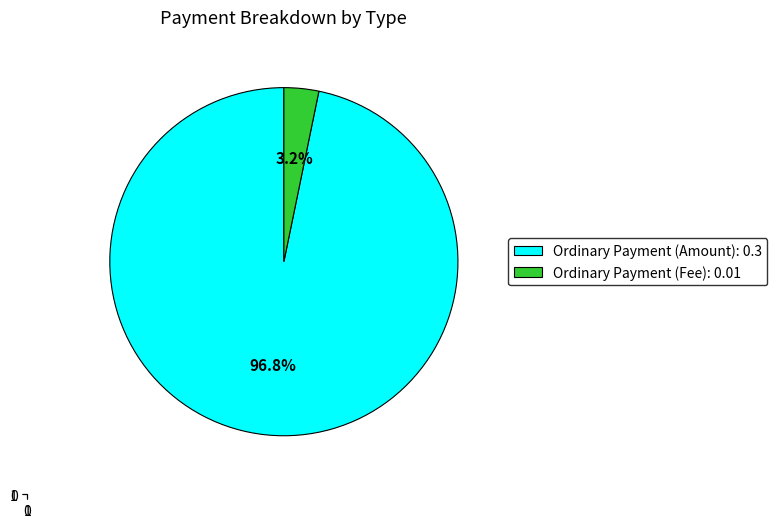

Which category has the biggest portion of the pie?

Ordinary Payment (Amount): 0.3